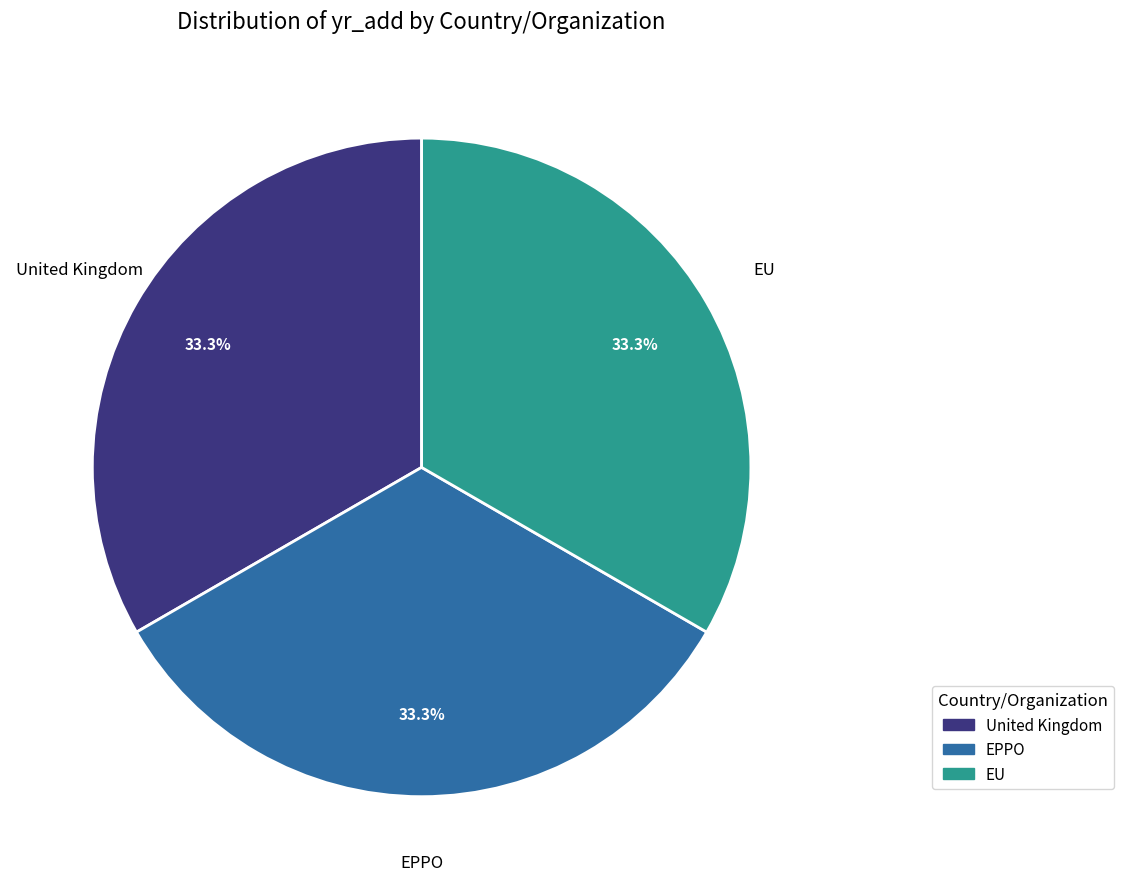

How many slices are in this pie chart?

3